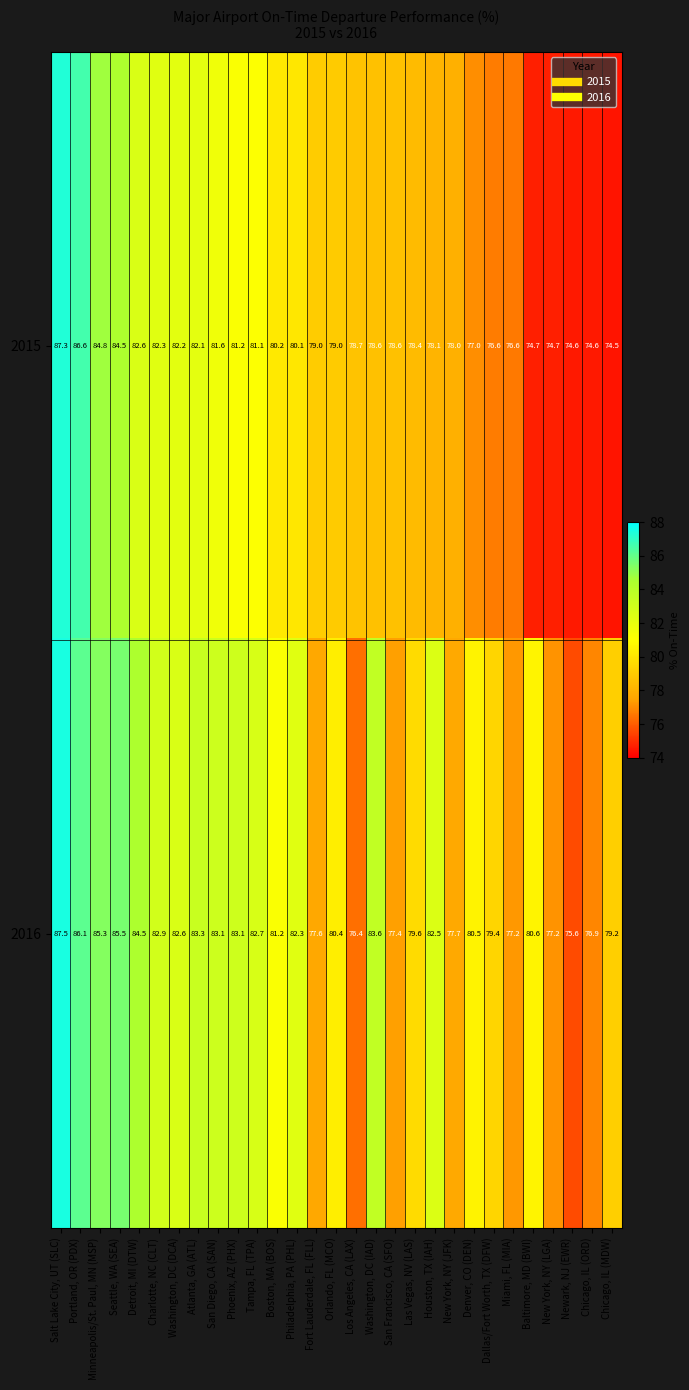

What is the greatest value displayed?

87.5